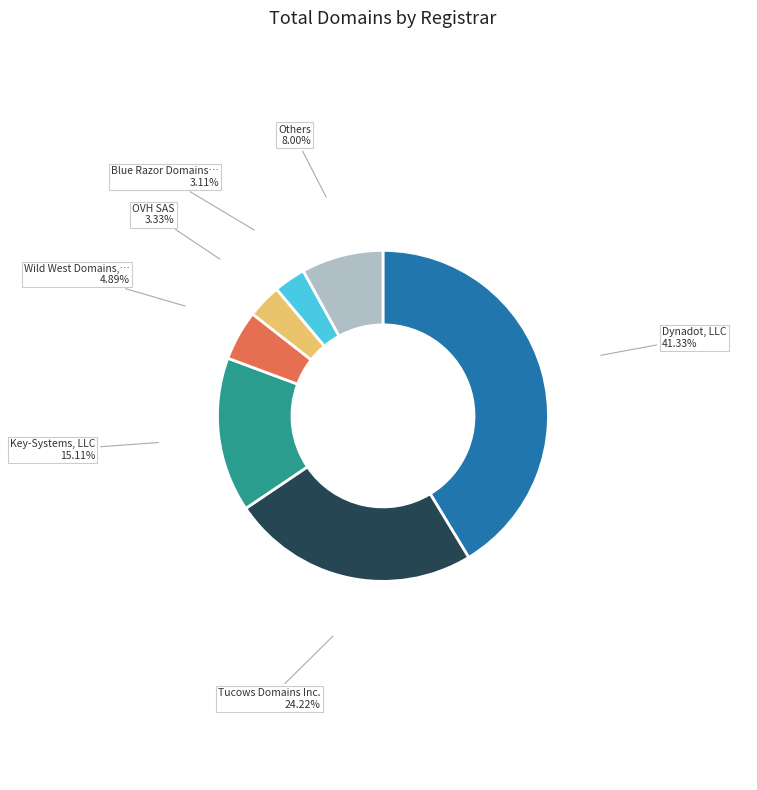

Is there any slice that represents more than half of the pie?

No